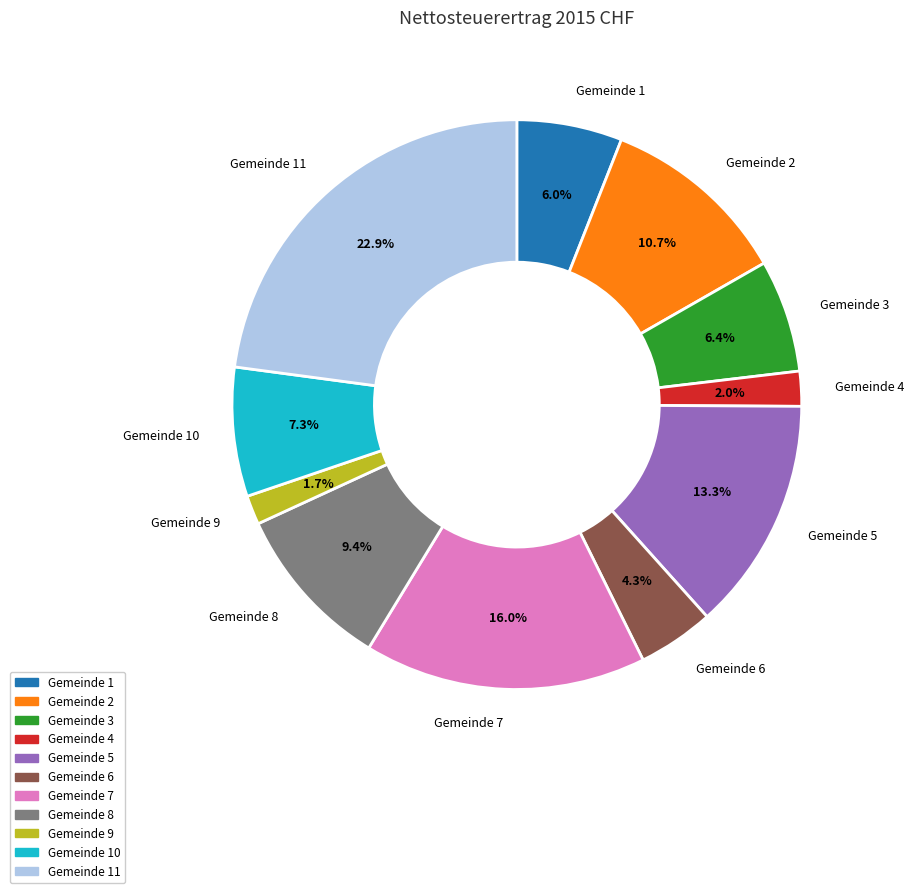

True or false: Gemeinde 9 accounts for 2% of the total.

True